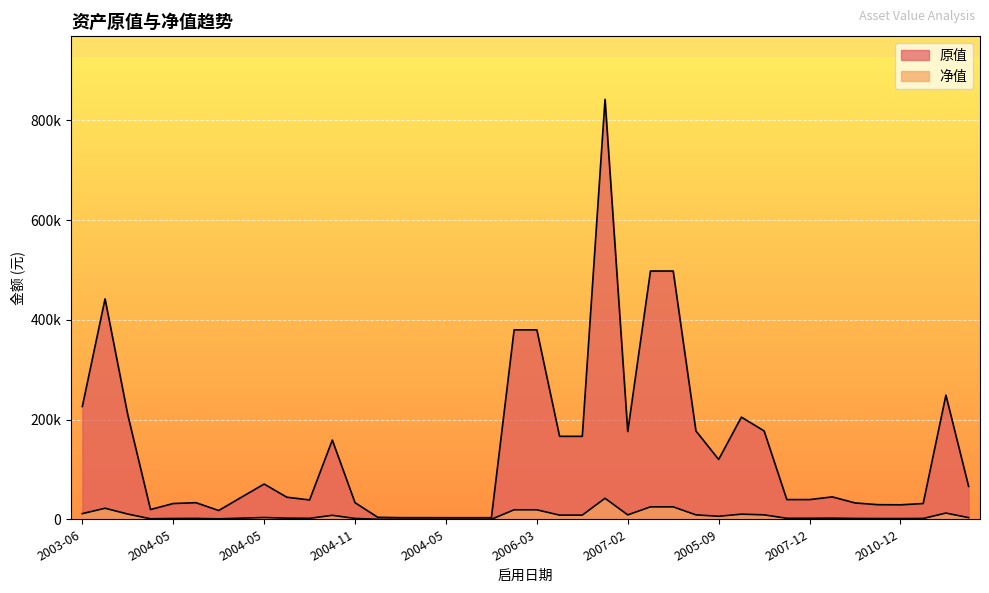

True or false: 原值 has more than 0 points higher than both neighbors.

True